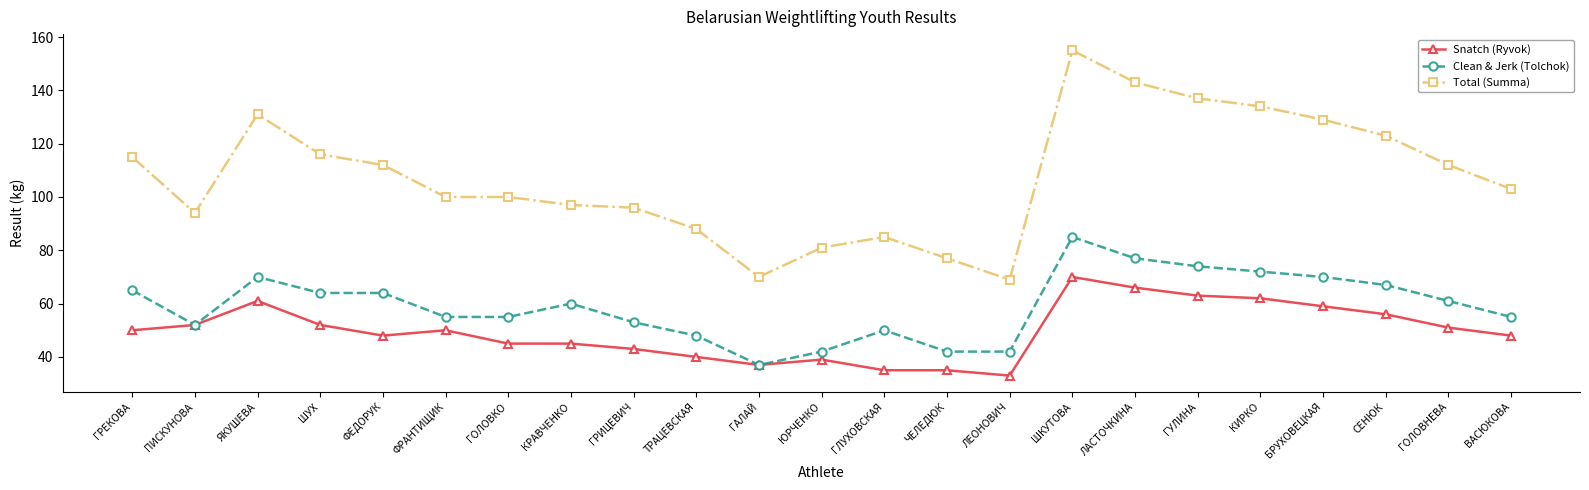

Which category has the lowest value across all series?

ЛЕОНОВИЧ